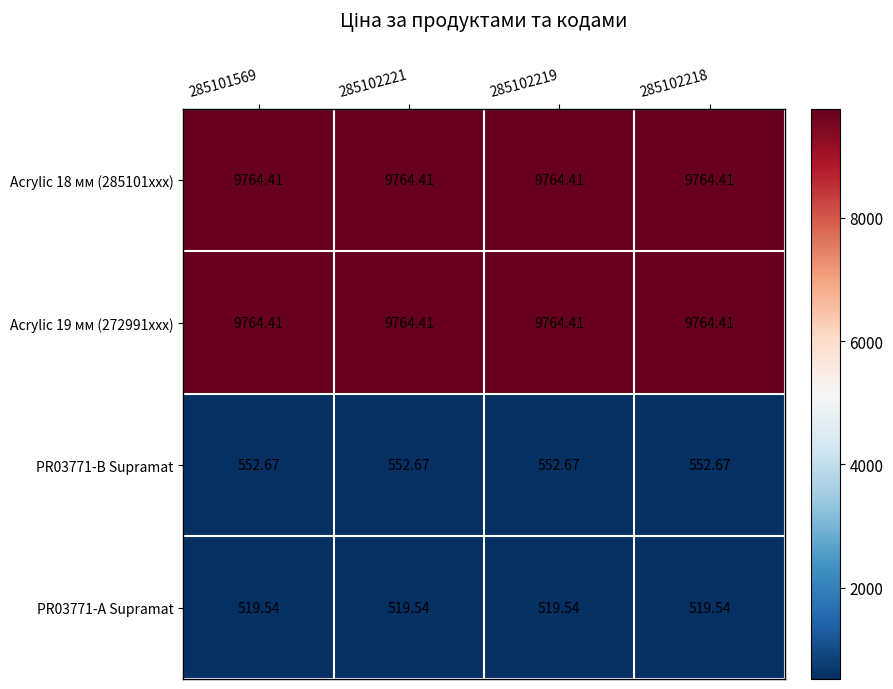

Count the number of categories in the chart.

4